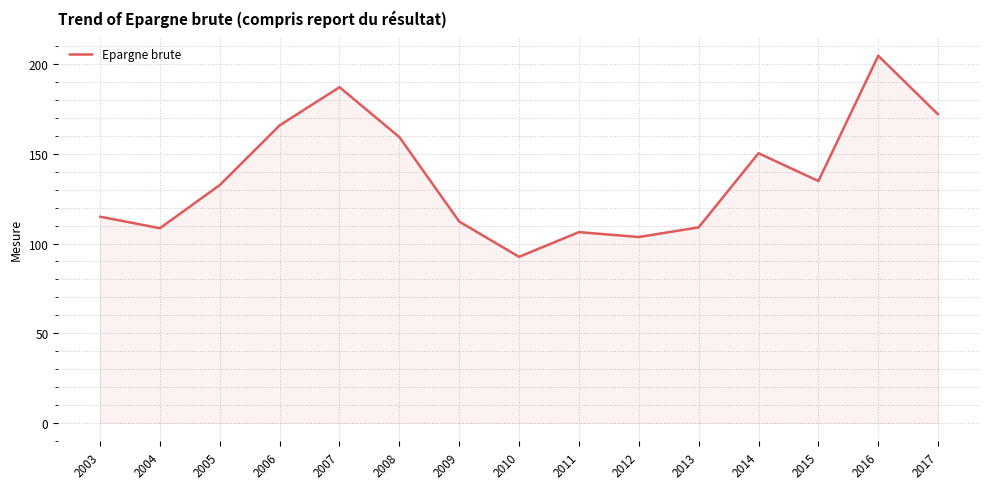

Where does the data first go above 132?

2005